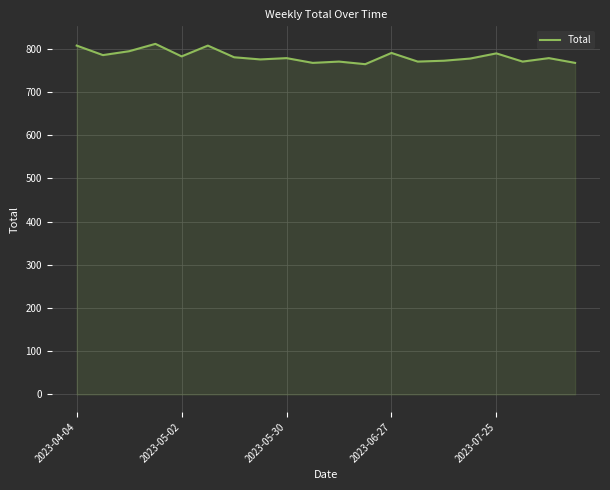

What is the average value?

782